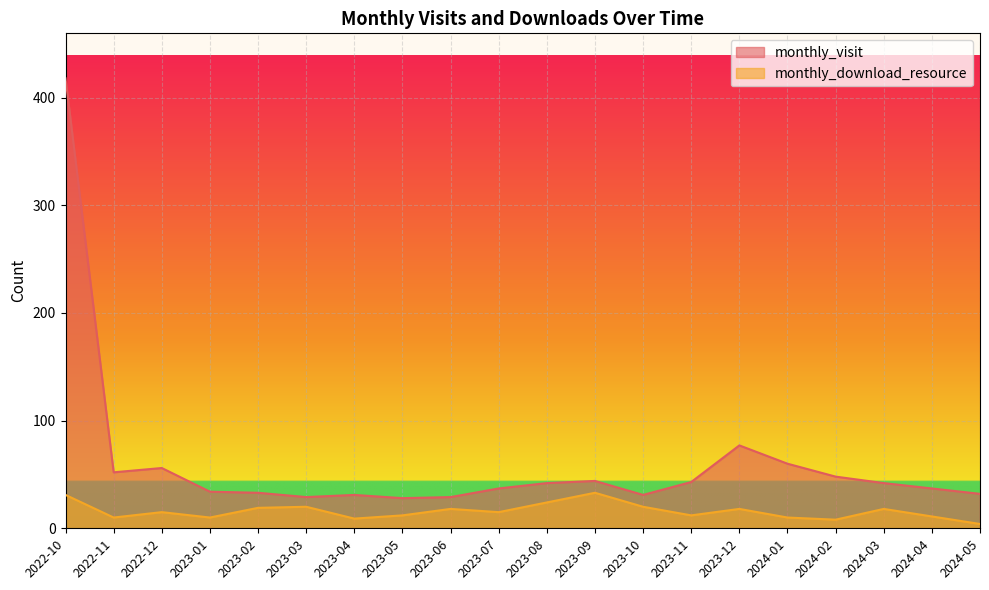

What is the lowest value of the monthly_download_resource series?

4